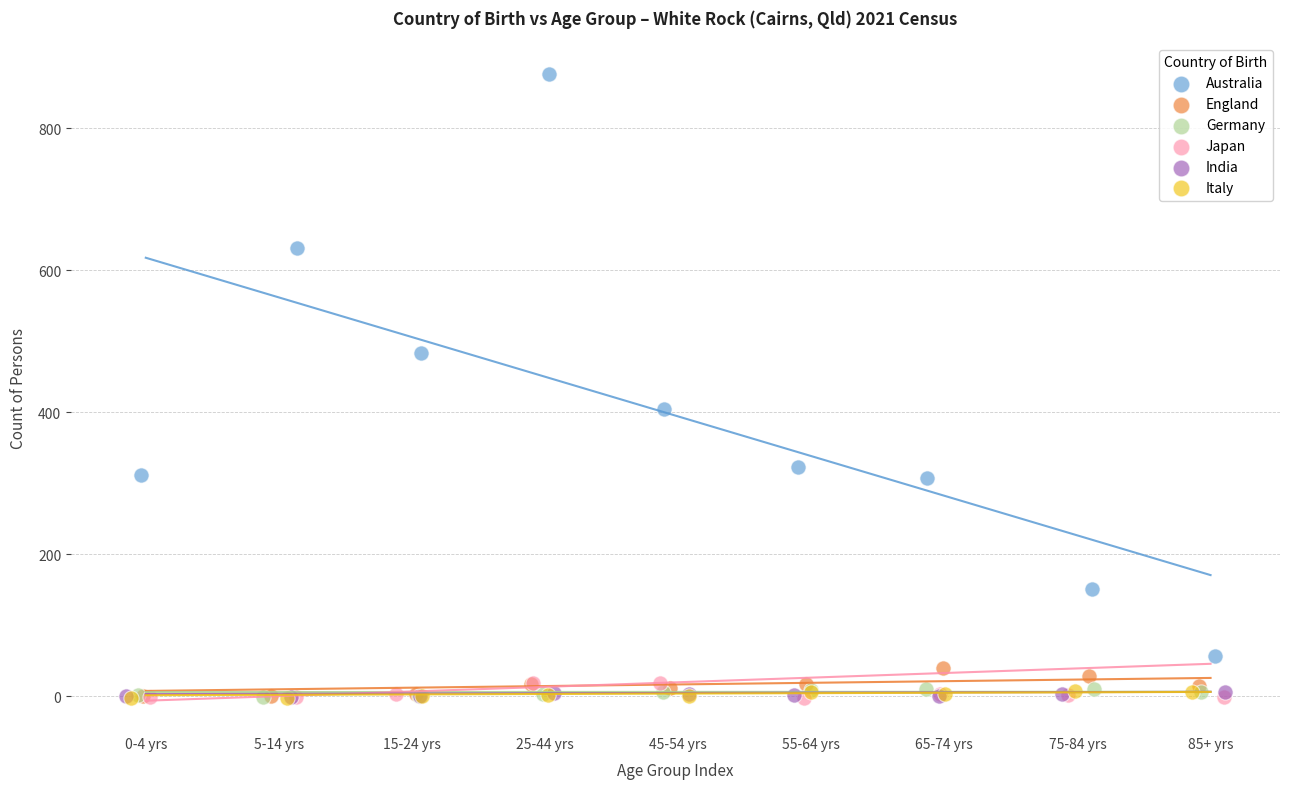

Which series has the widest spread of Y values?

Australia